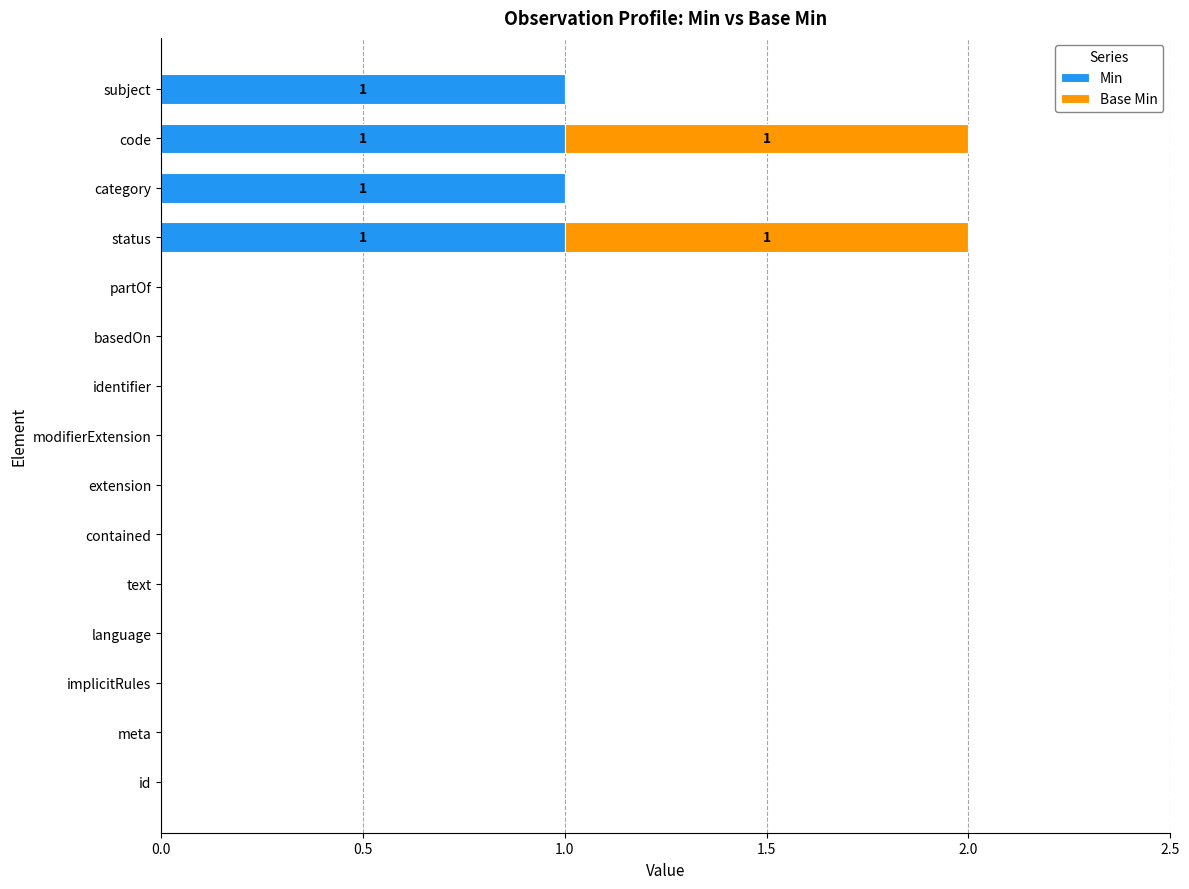

The value of Min at meta is 1. True or false?

False